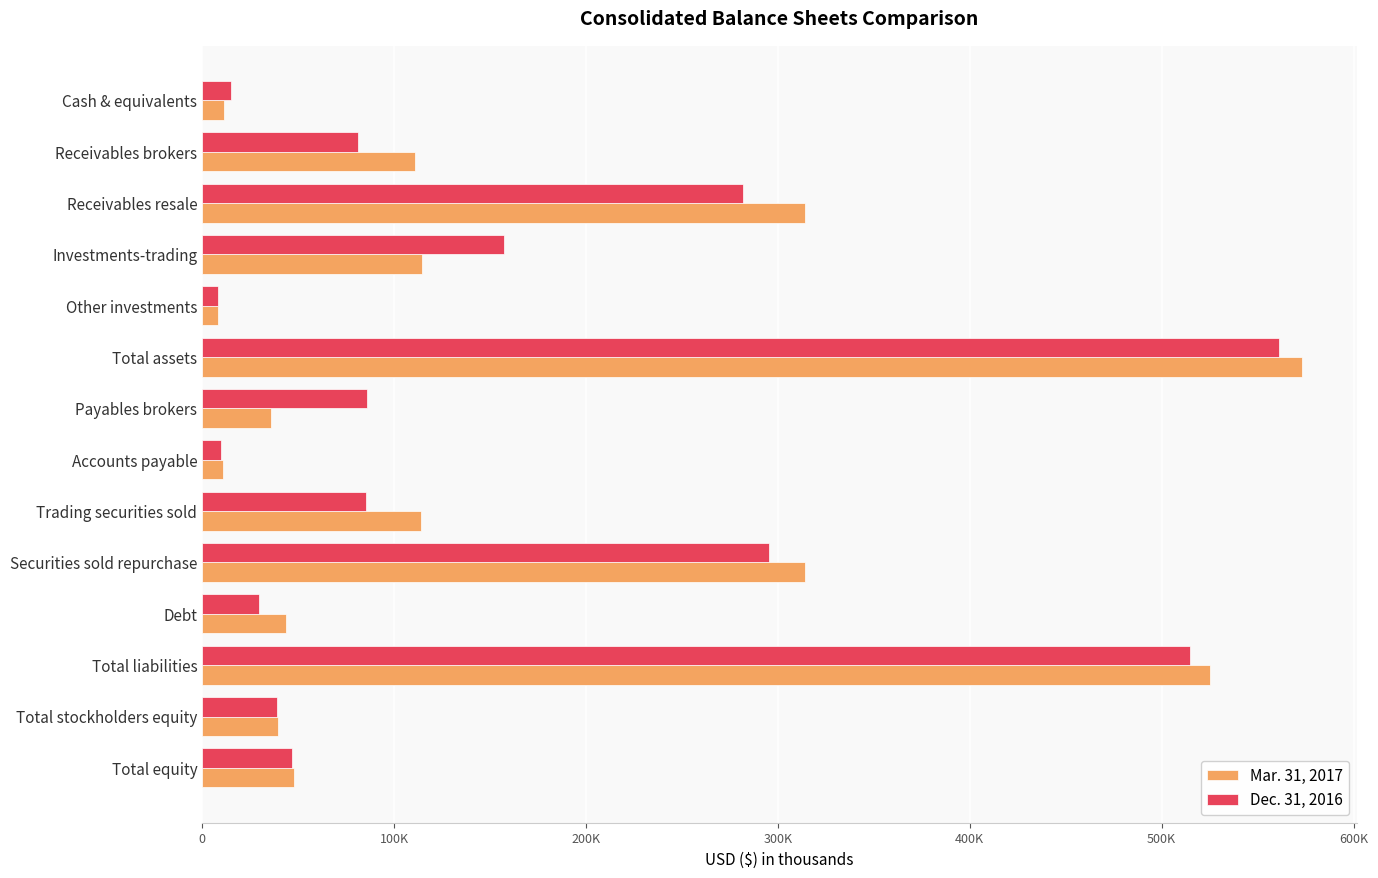

How many bars are there in each group?

2